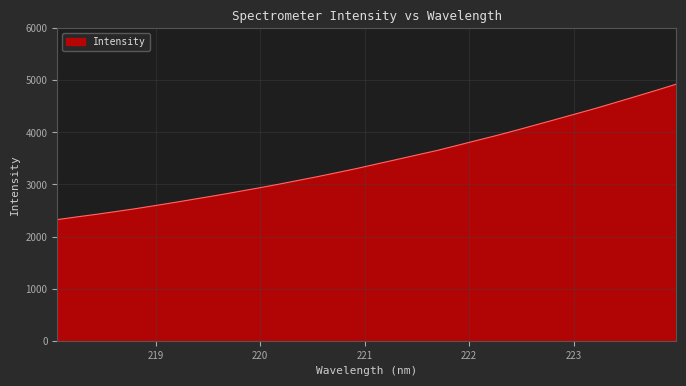

What is the difference between the maximum and minimum values?

2599.7